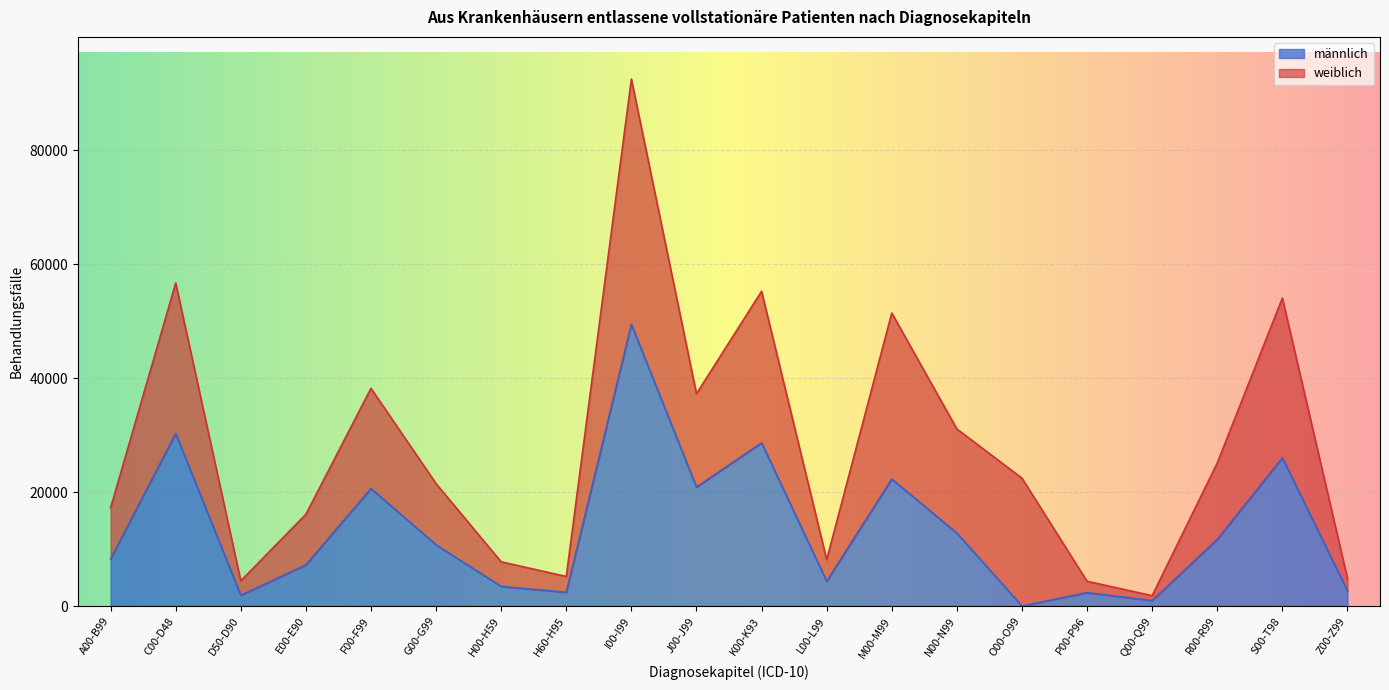

Where does the data first go above 10750?

C00-D48